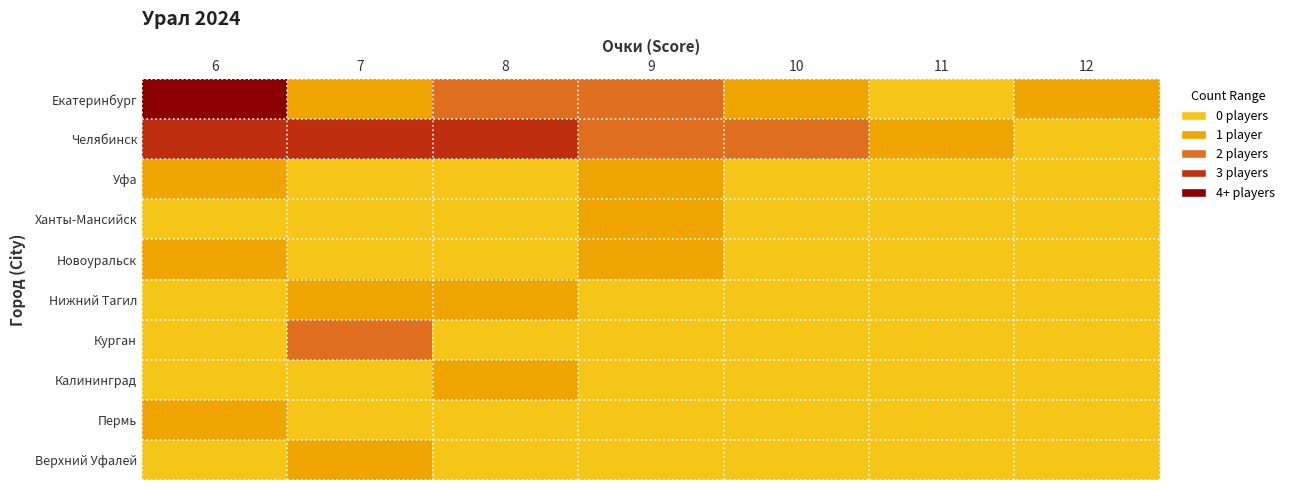

The Новоуральск series shows 0.6 at 10. True or false?

False